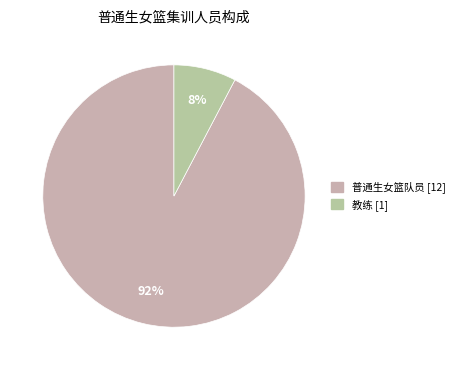

How many slices are in this pie chart?

2